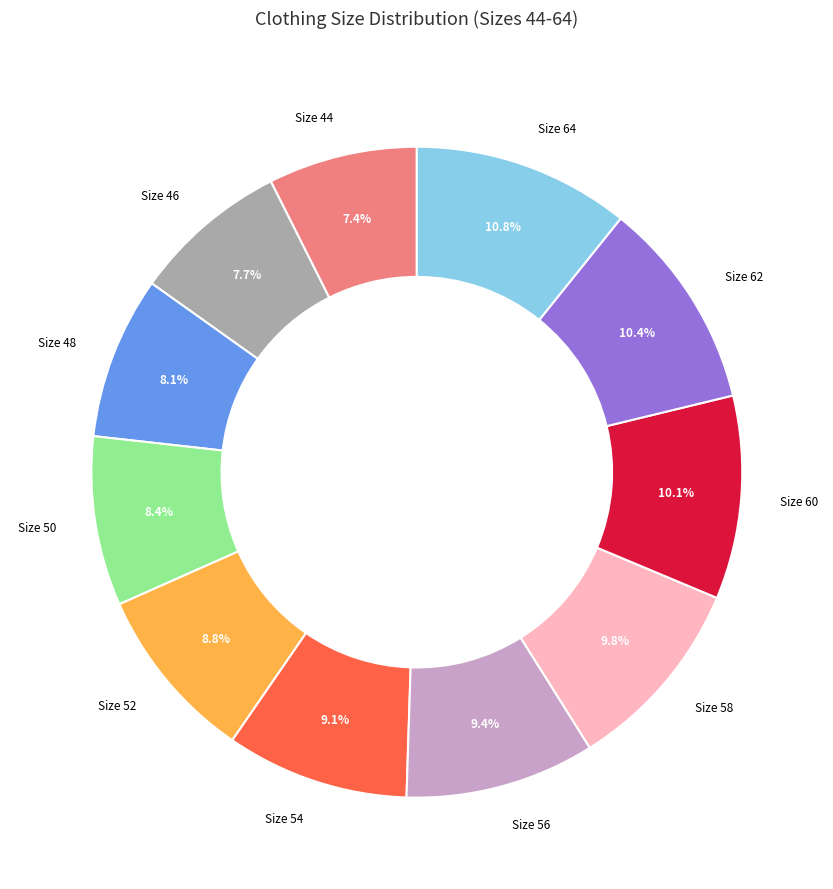

Is there any slice that represents more than half of the pie?

No